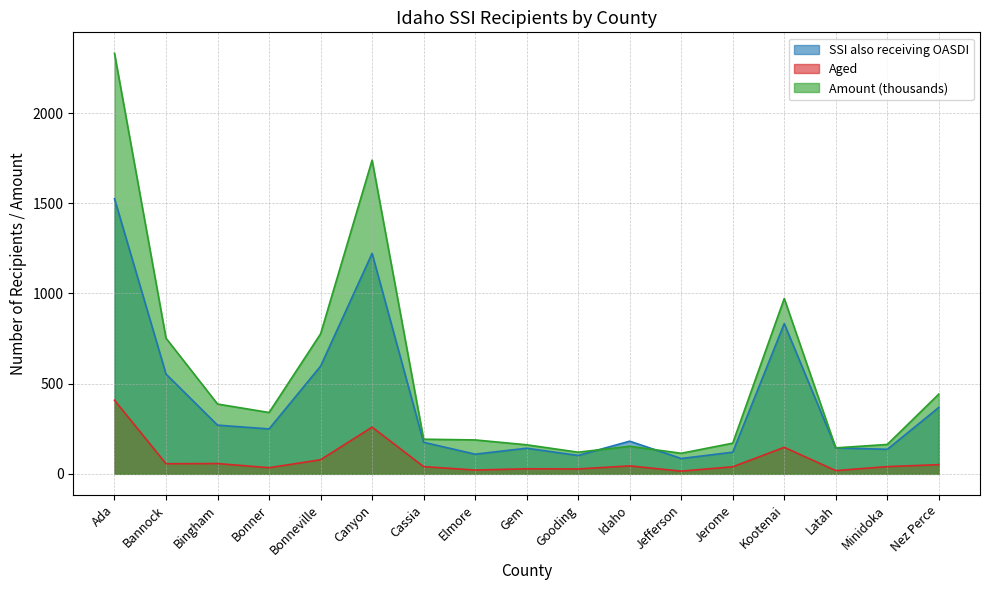

What is the total value across all series at Nez Perce?

861